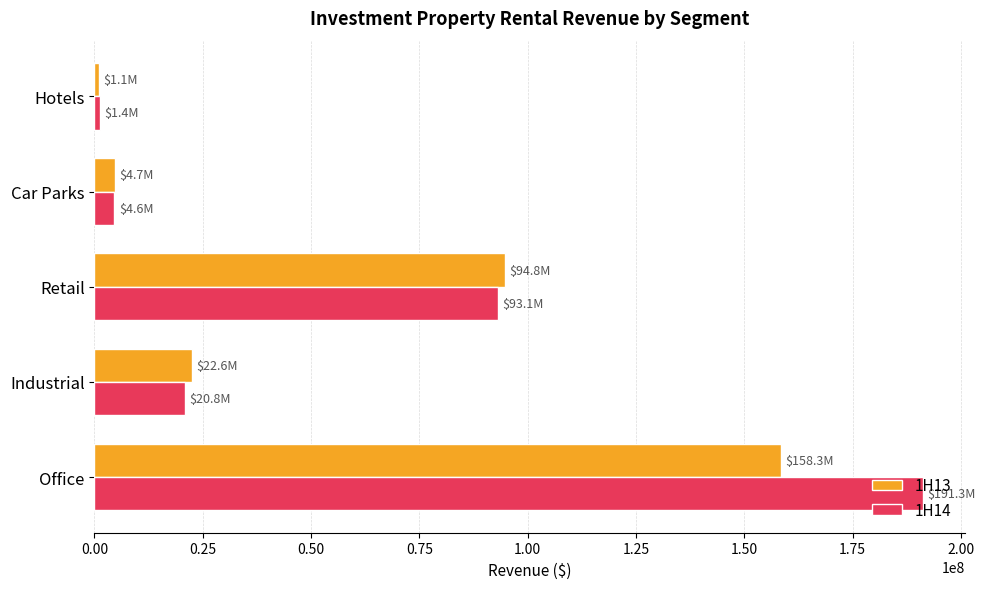

What is the maximum value for 1H13?

158349220.9